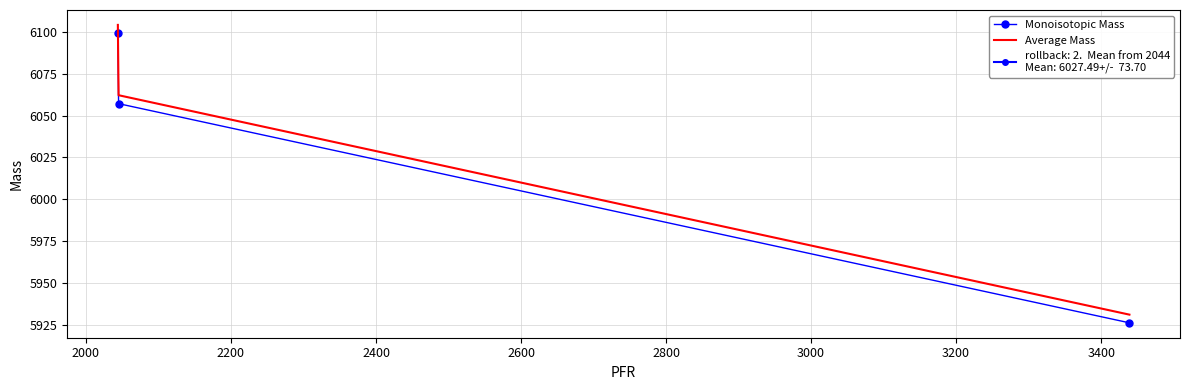

What is the highest value of the Average Mass series?

6104.3